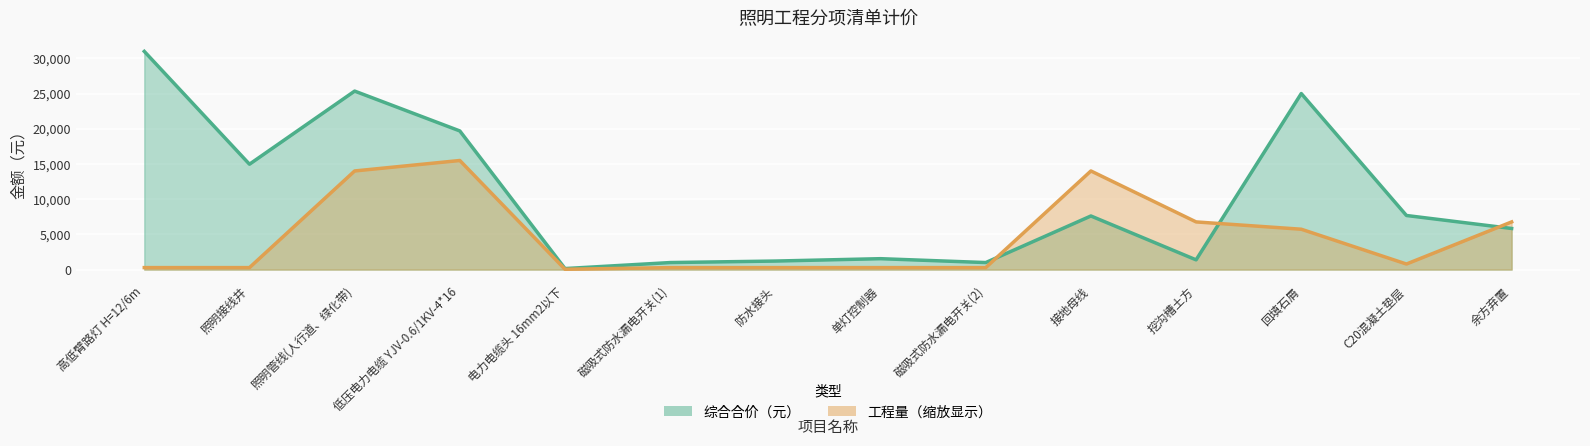

What is the difference between the maximum and minimum values in the 工程量 series?

15457.8